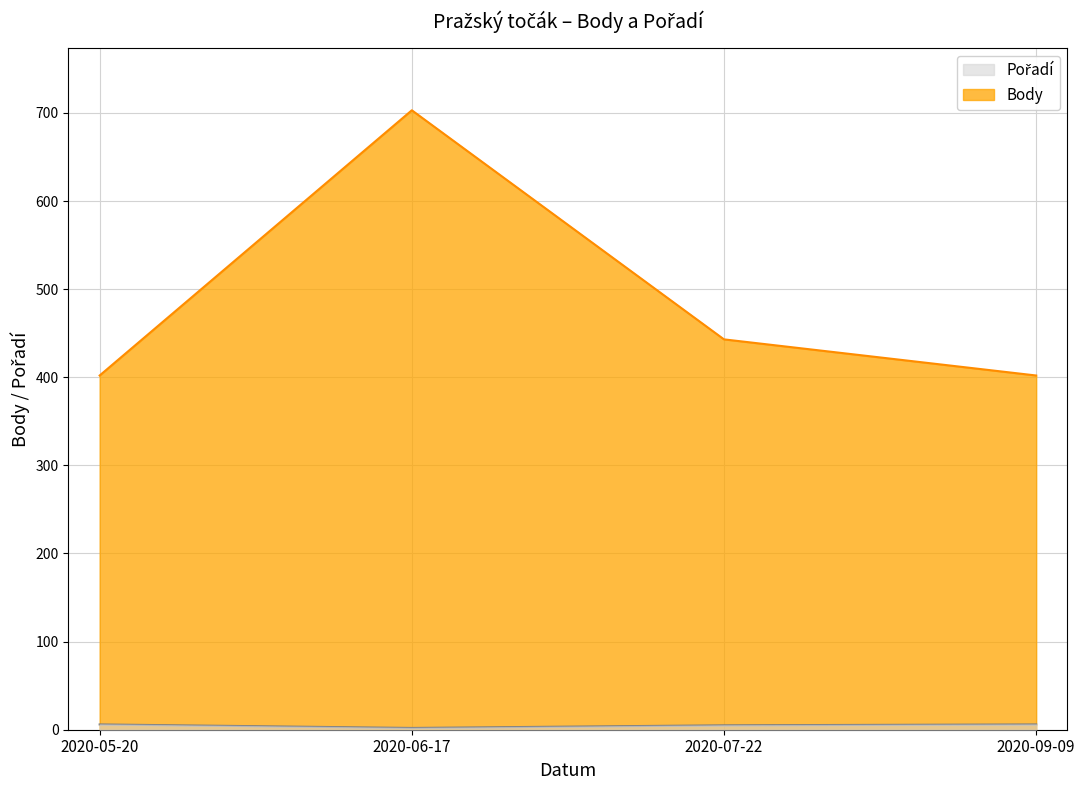

List the series in order of their peak value, lowest first.

Pořadí, Body